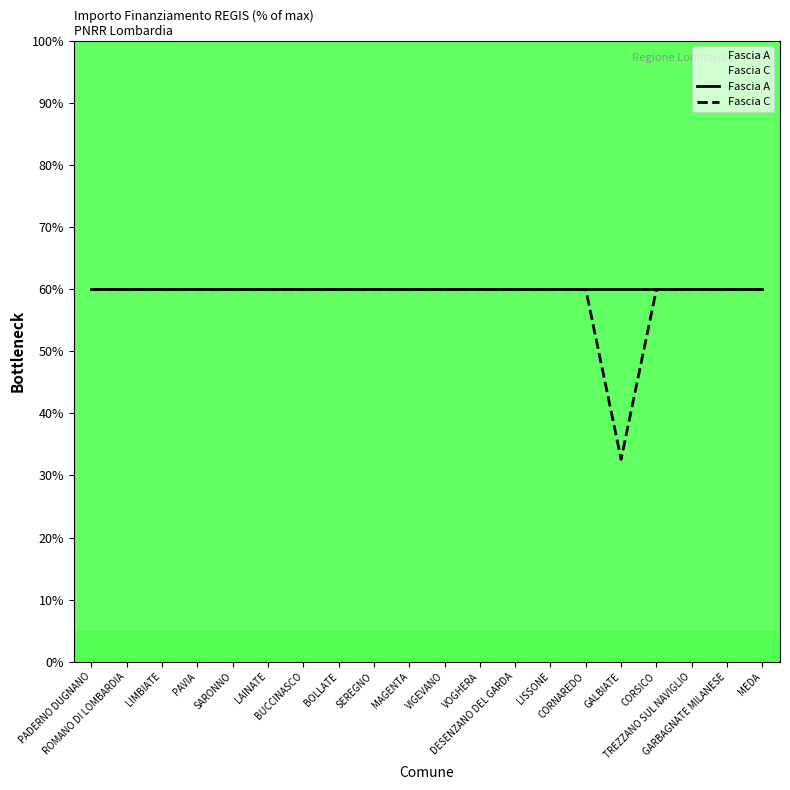

The chart shows a value of 105.0 at LIMBIATE. True or false?

False